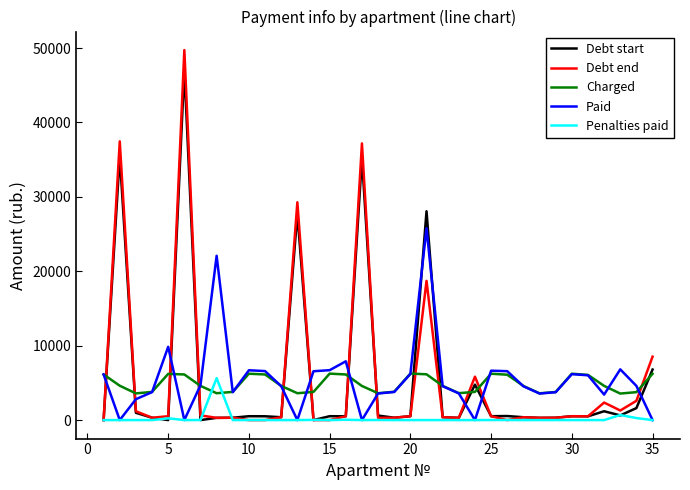

How many lines are shown in the chart?

5